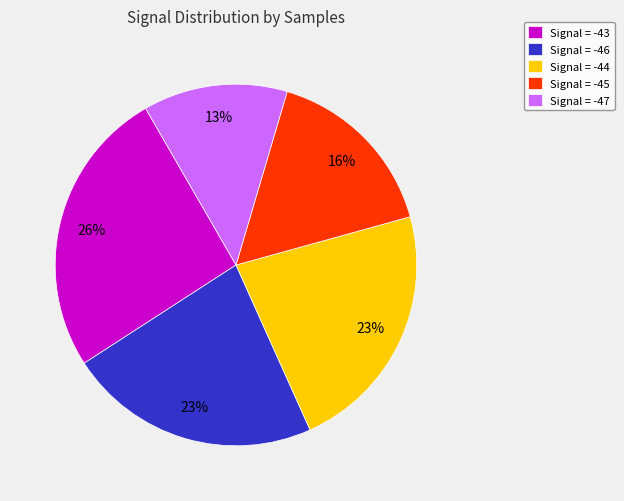

Do Signal = -47 and Signal = -45 together represent more than half of the pie?

No